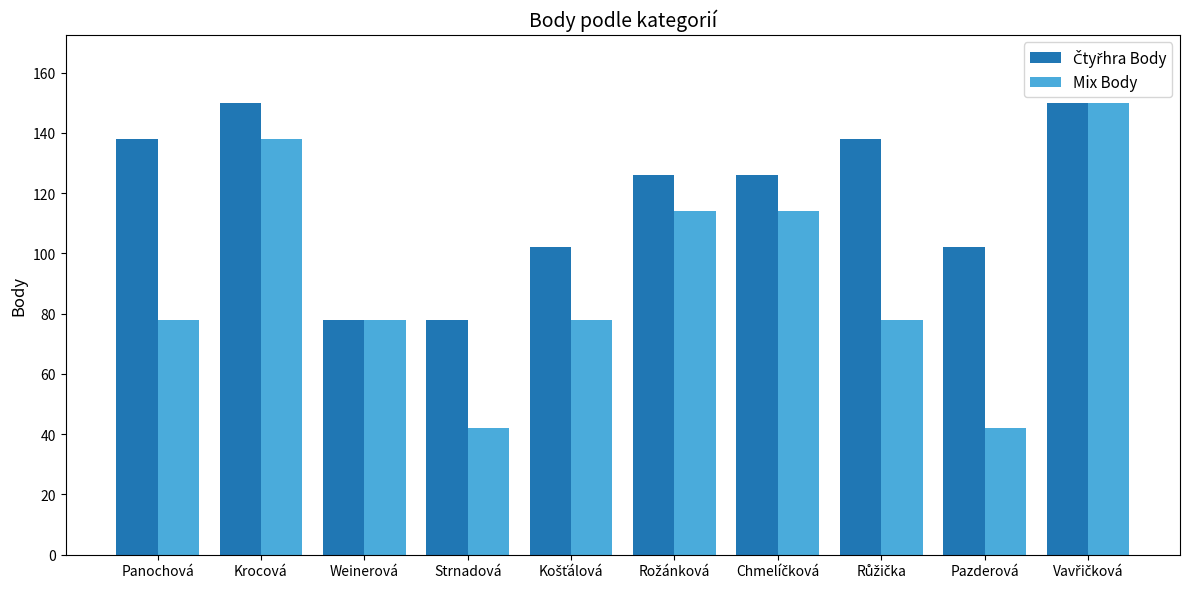

Which series has the largest range (max minus min)?

Mix Body